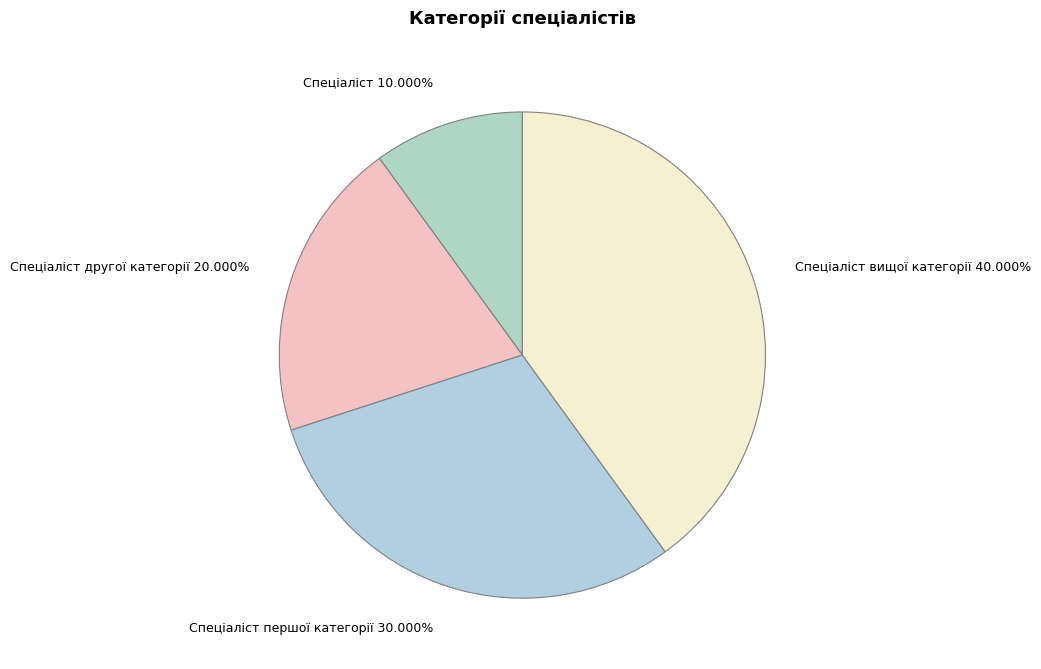

Do Спеціаліст другої категорії 20.000% and Спеціаліст 10.000% together represent more than half of the pie?

No